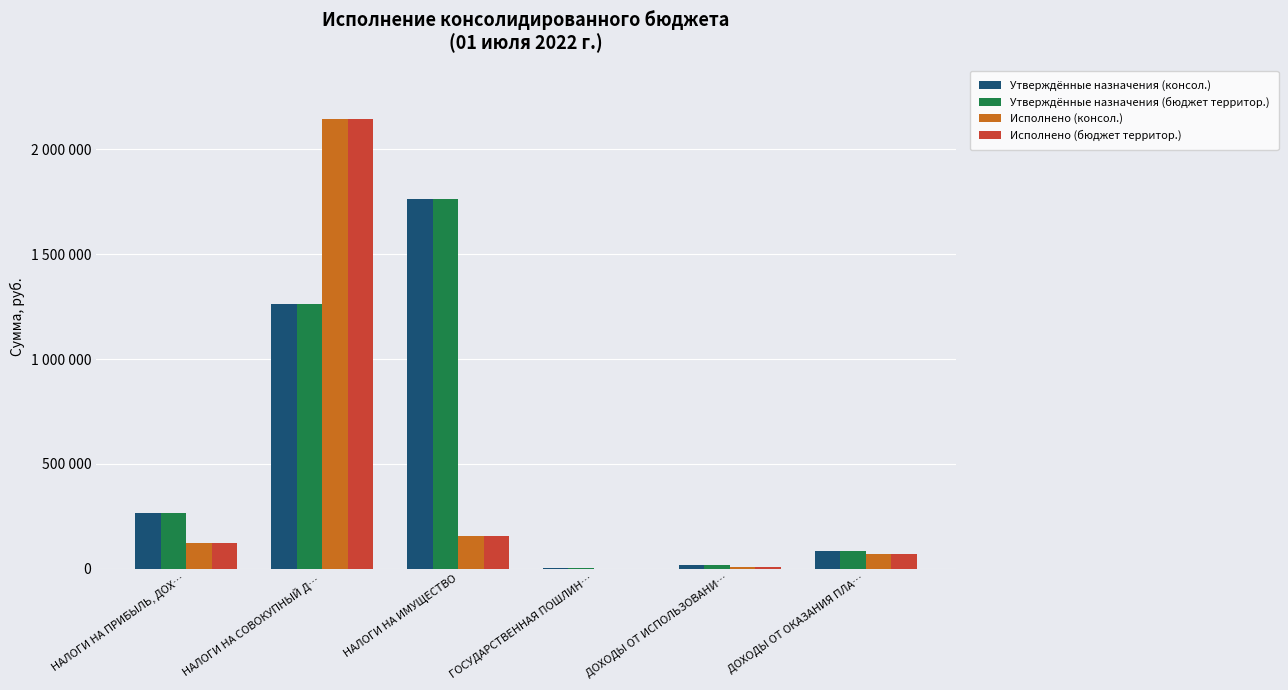

Are the bars grouped side by side (vs. stacked)?

Yes